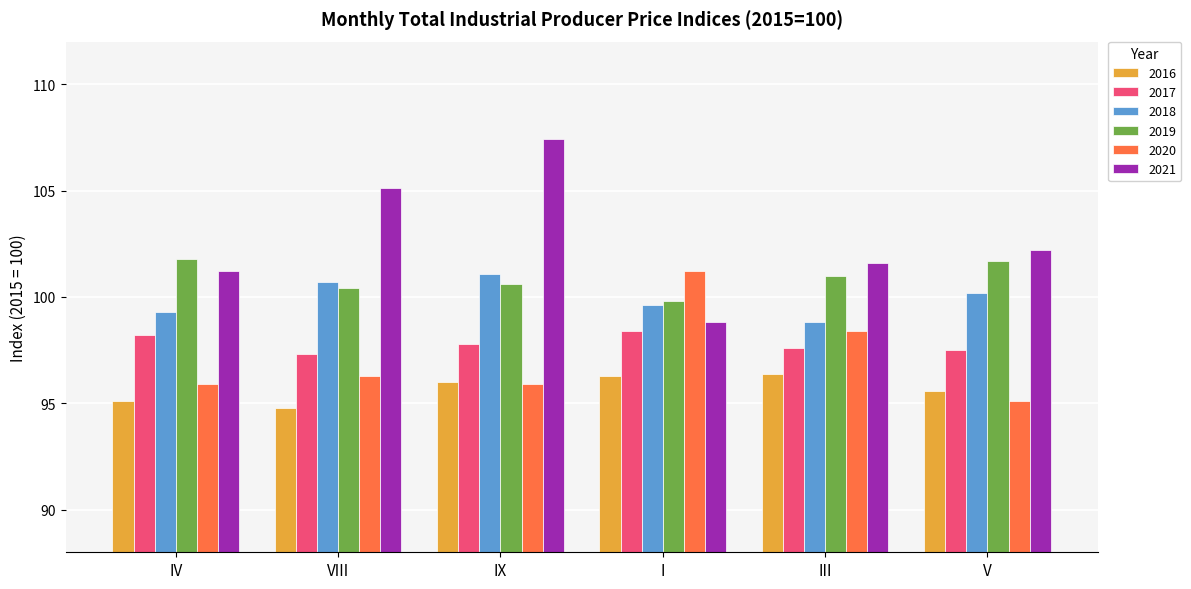

The 2018 series shows 100.7 at VIII. True or false?

True